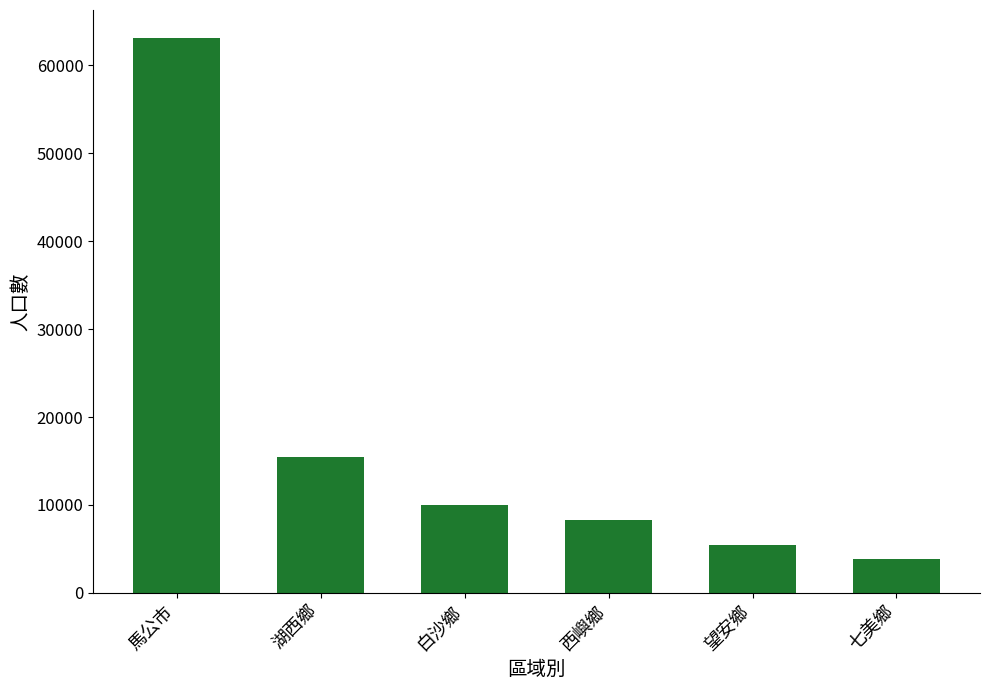

What position from the left is 白沙鄉?

3